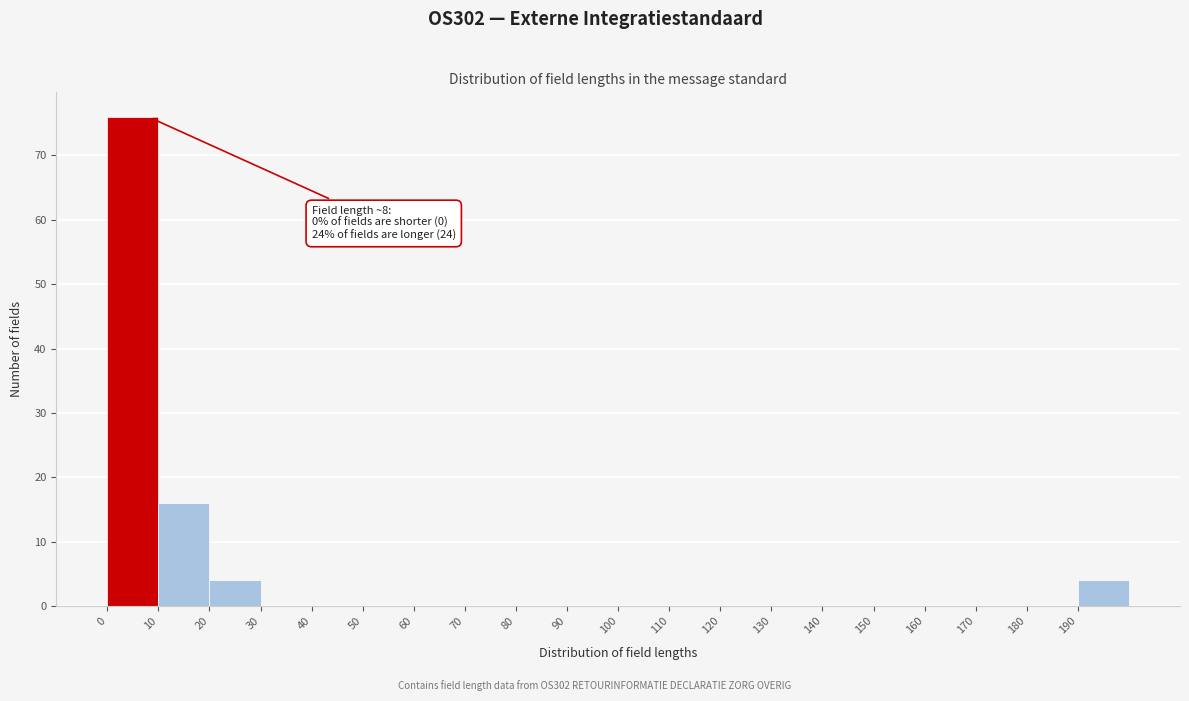

Over which range of the x-axis is the bar tallest?

0 to 10